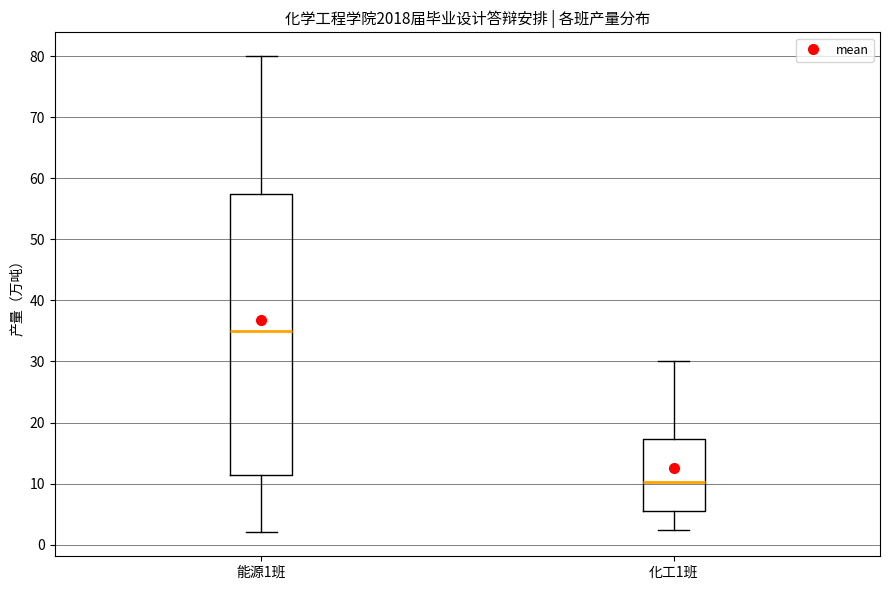

Where does the median line of the box for 化工1班 sit on the y-axis? The values are not printed on the chart, so give them approximately, as read against the axis.

10